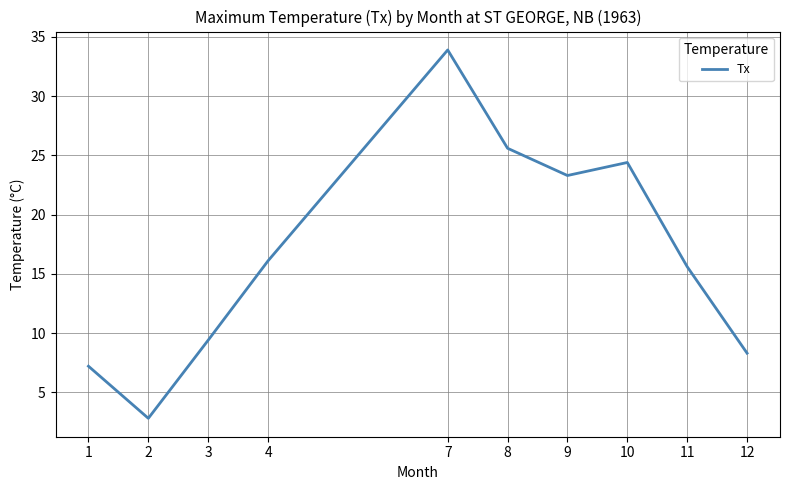

Rank the categories by value from highest to lowest.

7, 8, 10, 9, 4, 11, 3, 12, 1, 2